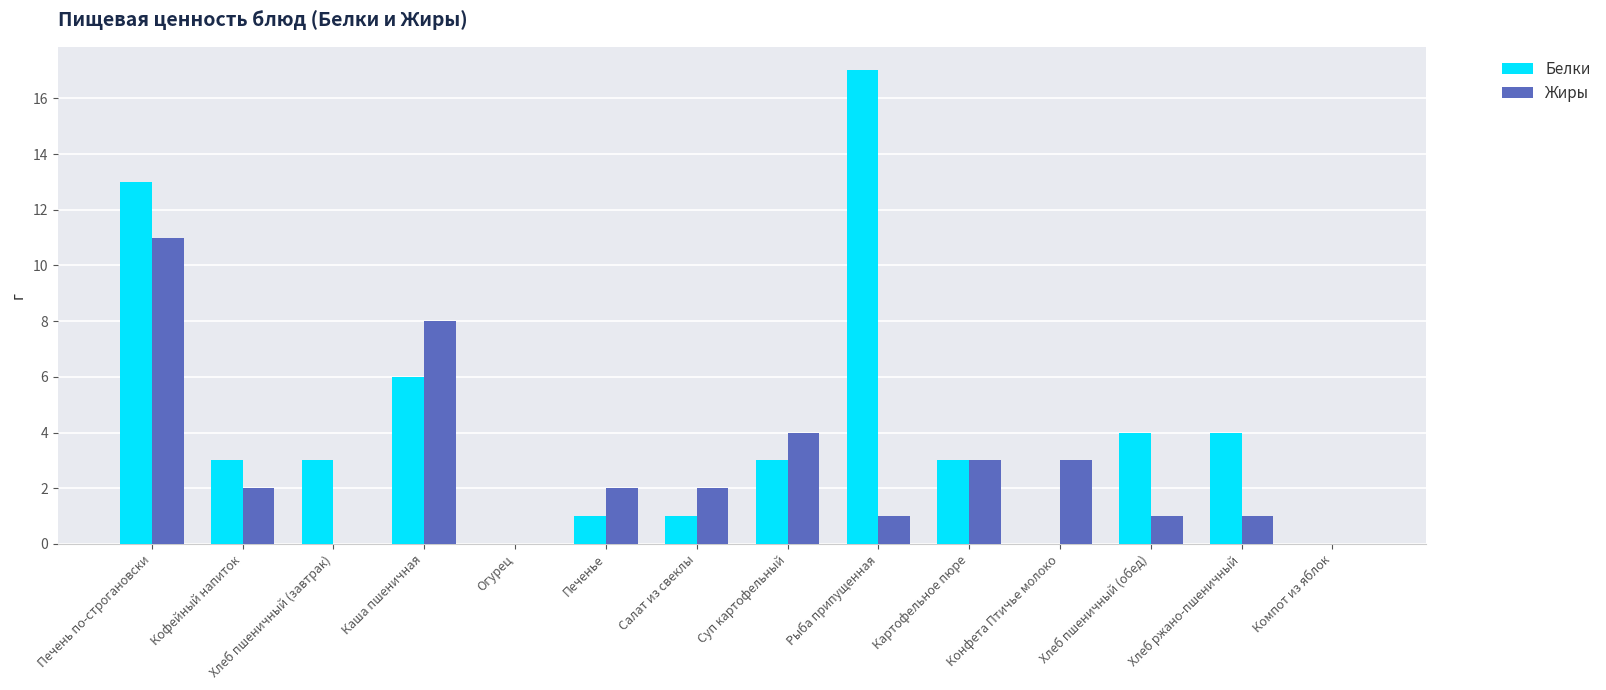

Reading right to left, extract all data points from this chart.

Белки: Компот из яблок=0	Хлеб ржано-пшеничный=4	Хлеб пшеничный (обед)=4	Конфета Птичье молоко=0	Картофельное пюре=3	Рыба припущенная=17	Суп картофельный=3	Салат из свеклы=1	Печенье=1	Огурец=0	Каша пшеничная=6	Хлеб пшеничный (завтрак)=3	Кофейный напиток=3	Печень по-строгановски=13
Жиры: Компот из яблок=0	Хлеб ржано-пшеничный=1	Хлеб пшеничный (обед)=1	Конфета Птичье молоко=3	Картофельное пюре=3	Рыба припущенная=1	Суп картофельный=4	Салат из свеклы=2	Печенье=2	Огурец=0	Каша пшеничная=8	Хлеб пшеничный (завтрак)=0	Кофейный напиток=2	Печень по-строгановски=11